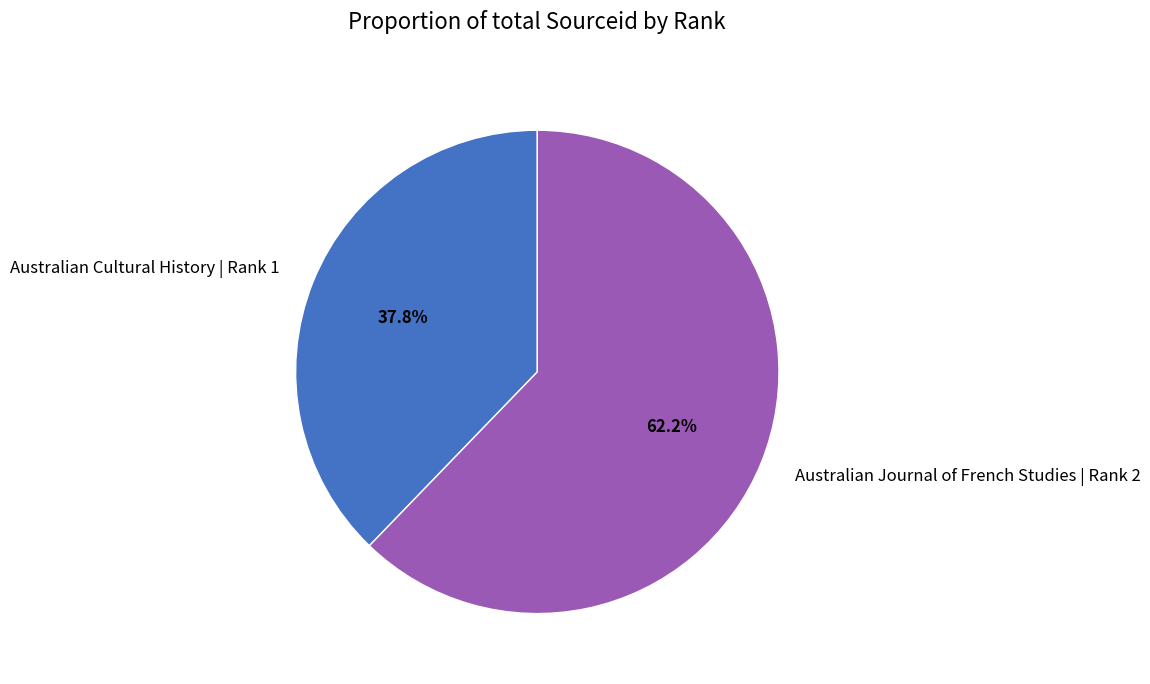

What is the total percentage of Australian Journal of French Studies | Rank 2 and Australian Cultural History | Rank 1?

100.0%